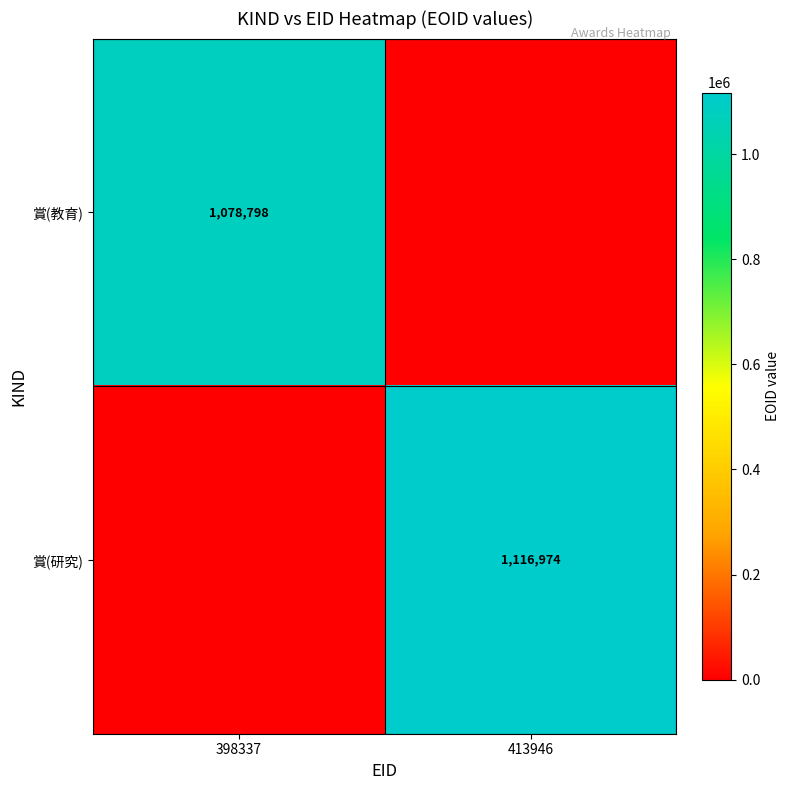

Is the value of 賞(研究) at 413946 greater than the value of 賞(教育) at 398337?

Yes